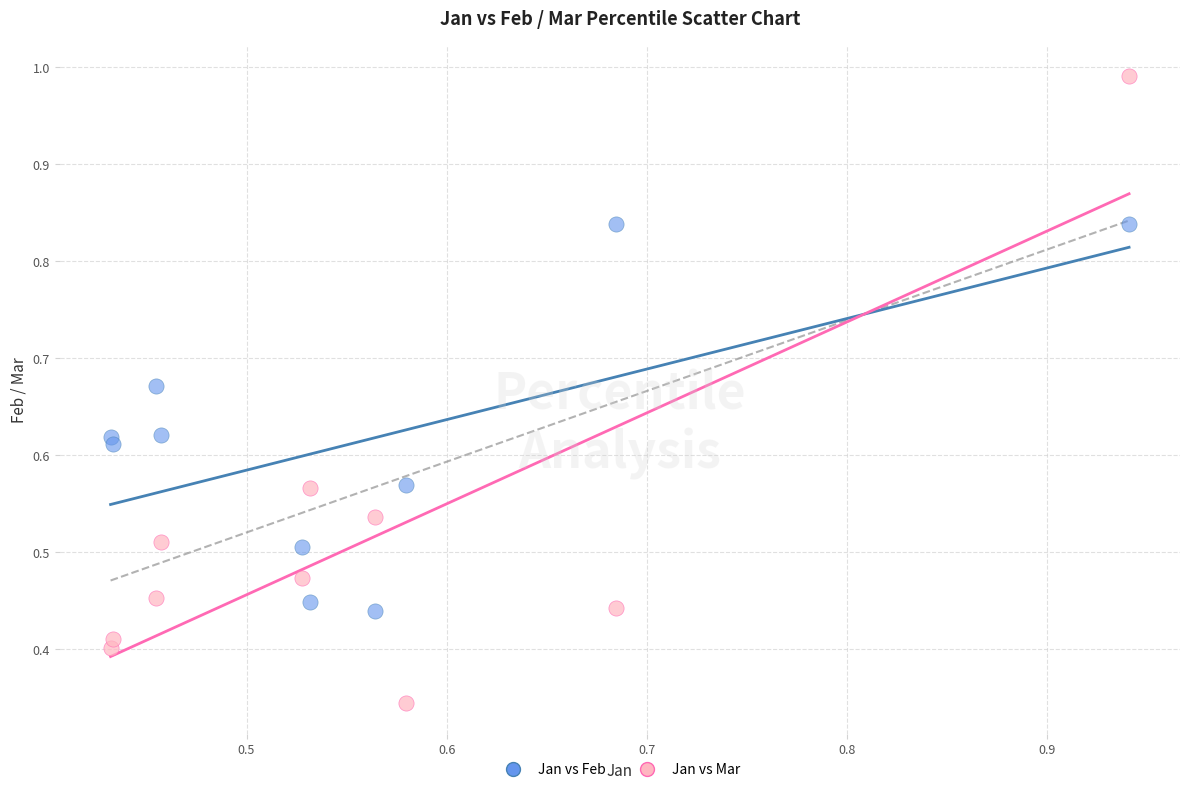

Which series contains the lowest Y value?

Jan vs Mar